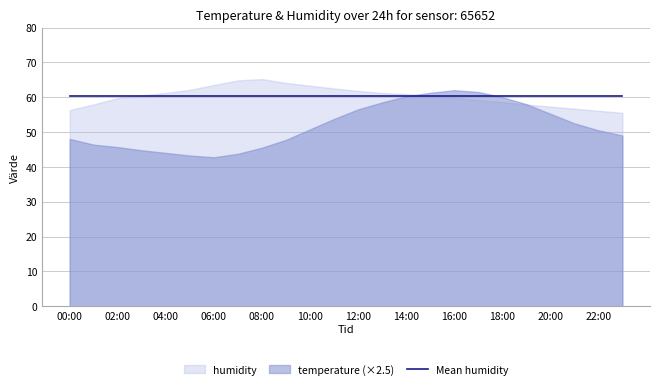

Rank the series by their maximum value, from highest to lowest.

humidity, temperature